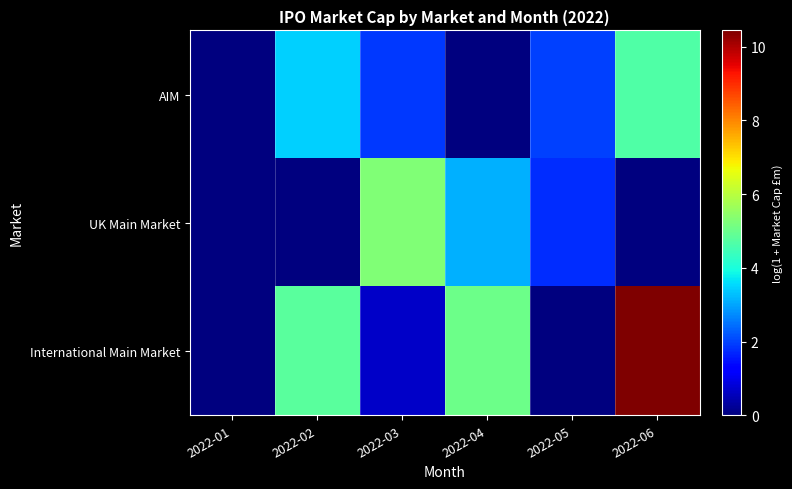

Count the number of data series in this chart.

3